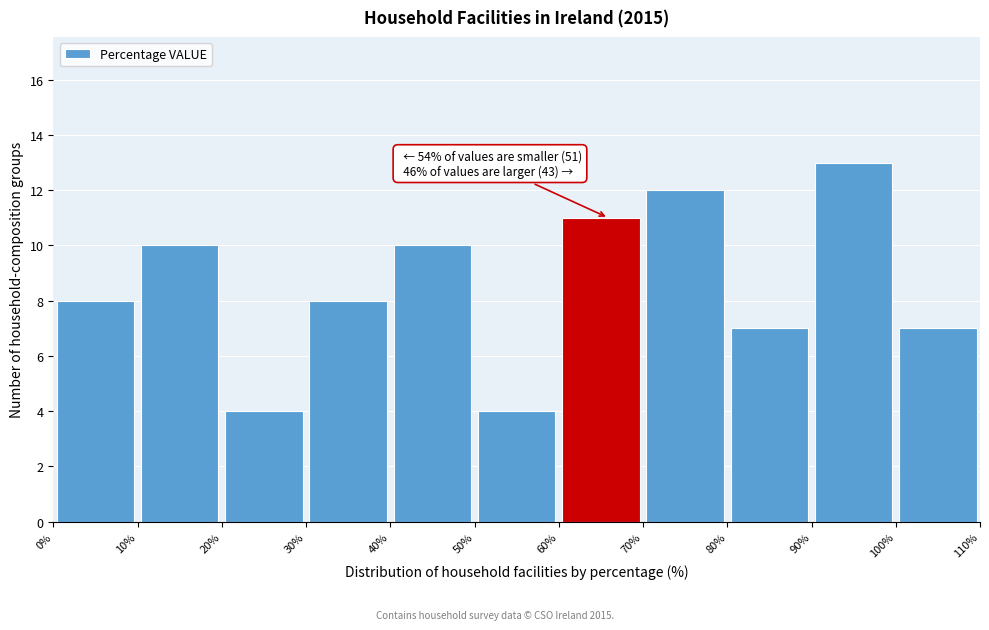

Over which range of the x-axis is the bar tallest?

90% to 100%